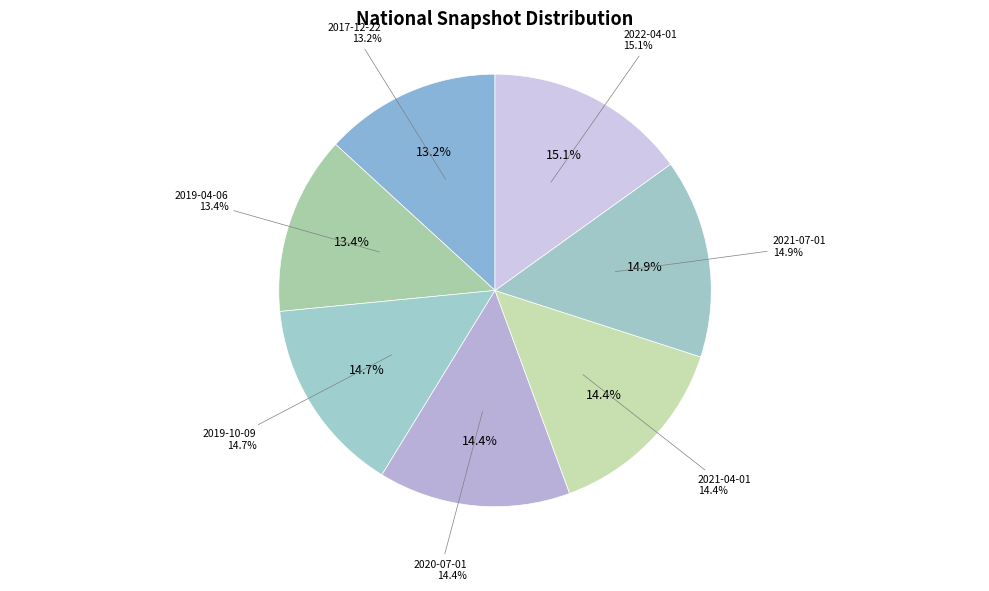

Between 2020-07-01 and 2021-04-01, which series saw the biggest shift?

national